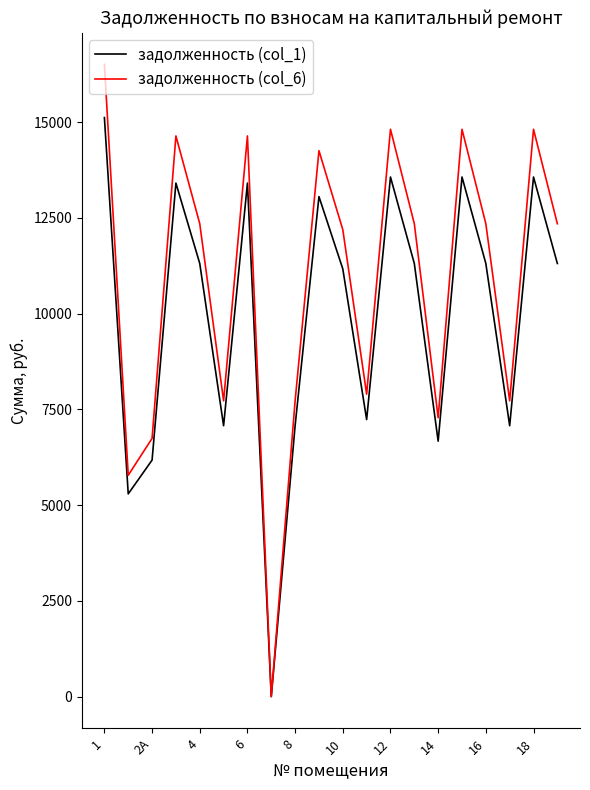

What is the difference between the maximum and minimum values in the задолженность (col_1) series?

15115.8